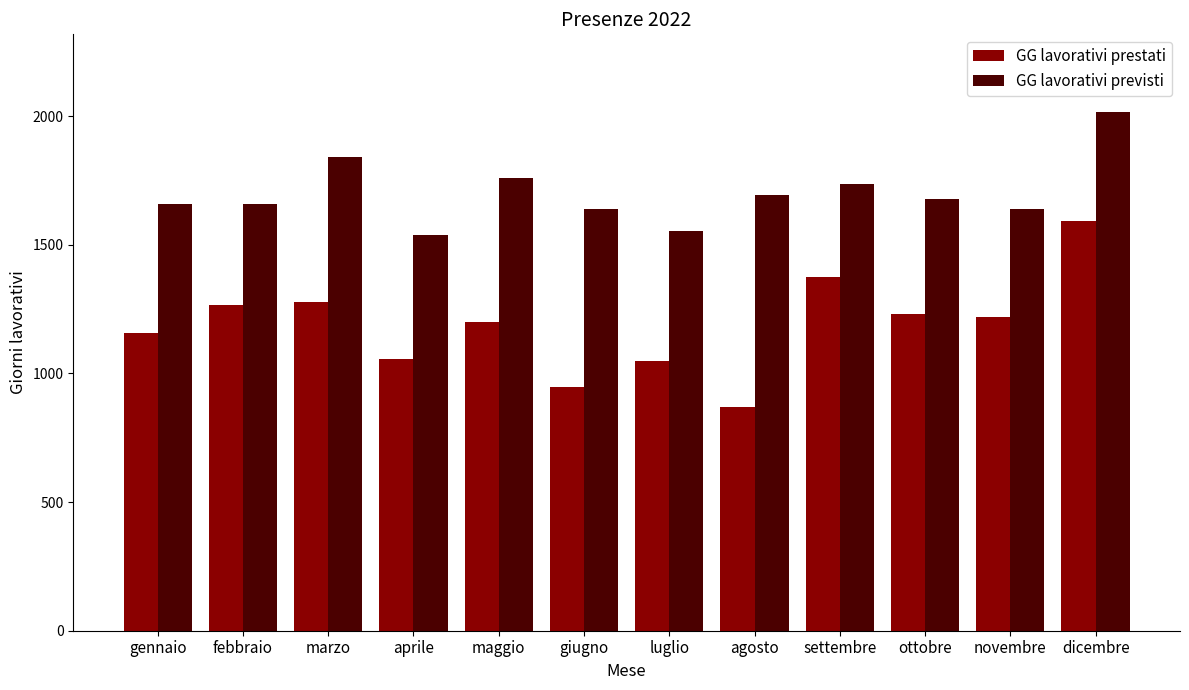

How many bars are there in each group?

2